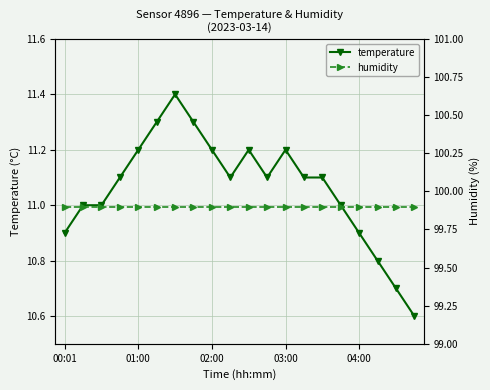

At how many categories does at least one series exceed 60?

20